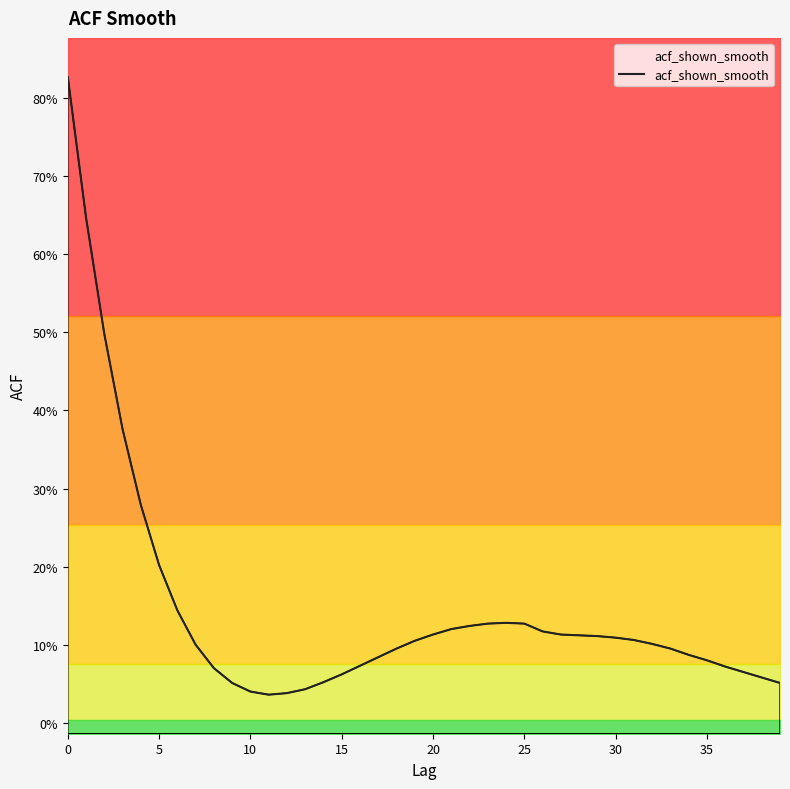

What is the difference between the maximum and minimum values?

0.8